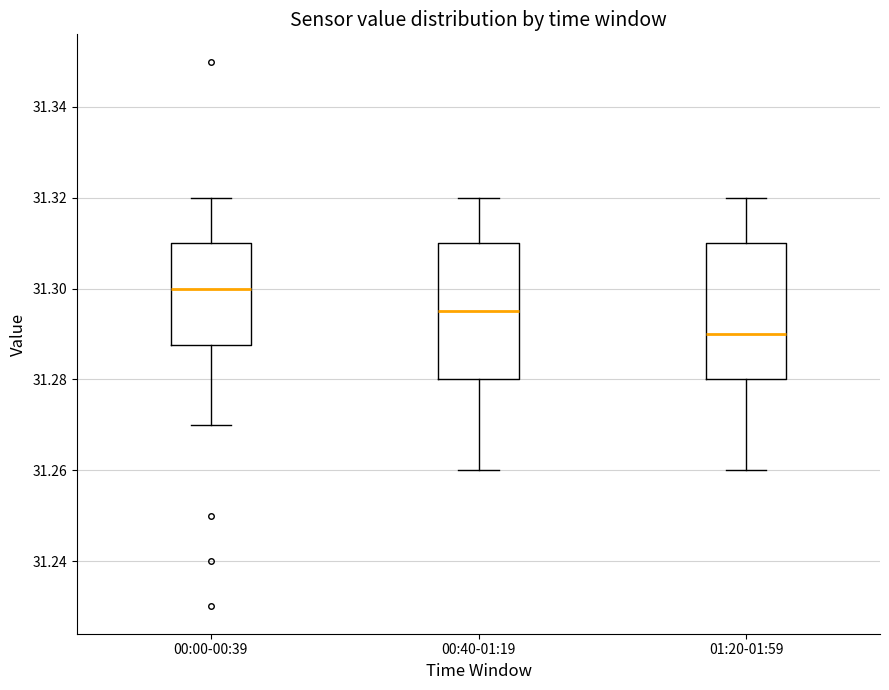

Where does the median line of the box for 00:40-01:19 sit on the y-axis? The values are not printed on the chart, so give them approximately, as read against the axis.

31.296